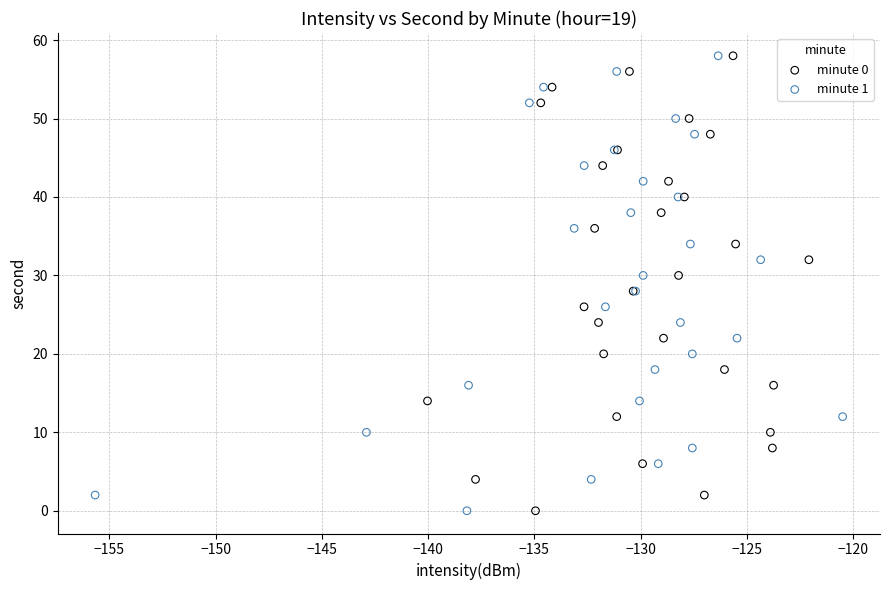

What are all the series names shown in the legend?

minute 0, minute 1